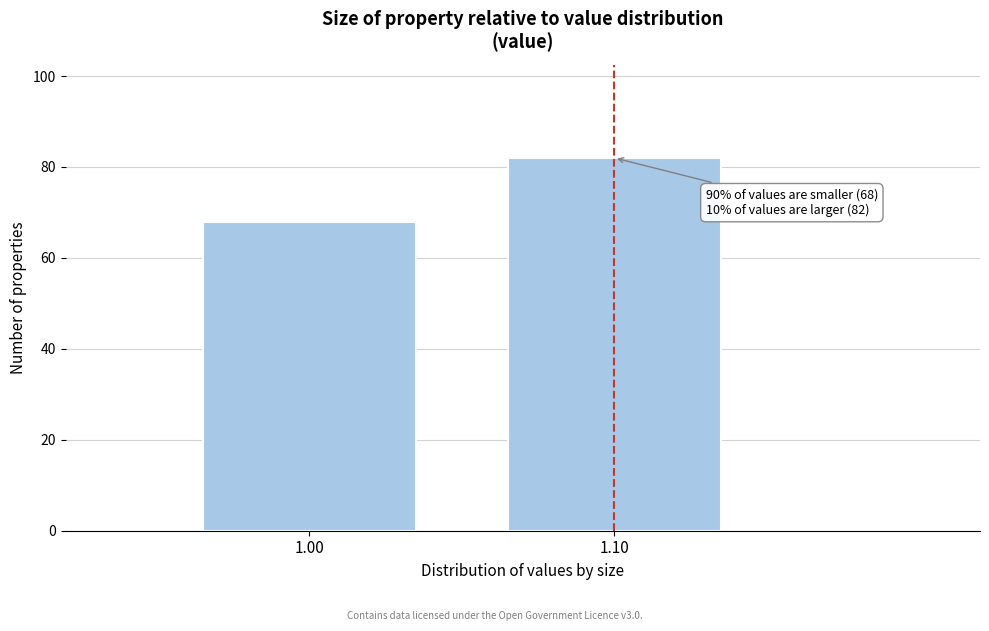

Reading left to right, what are all the values shown in this chart?

68	82